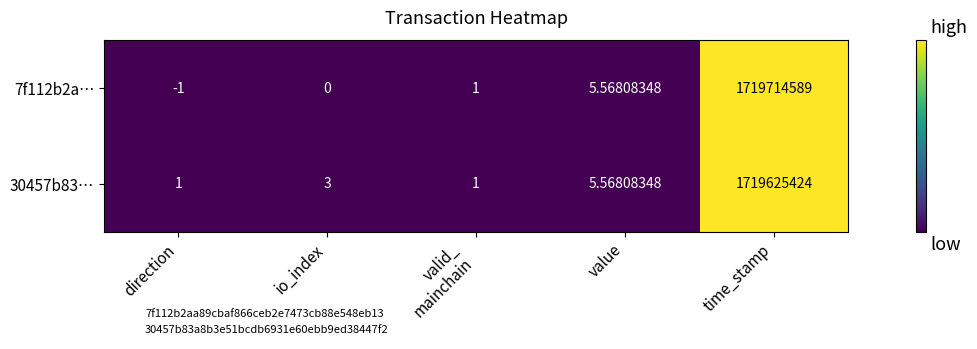

Which series has the widest spread of values?

7f112b2a…